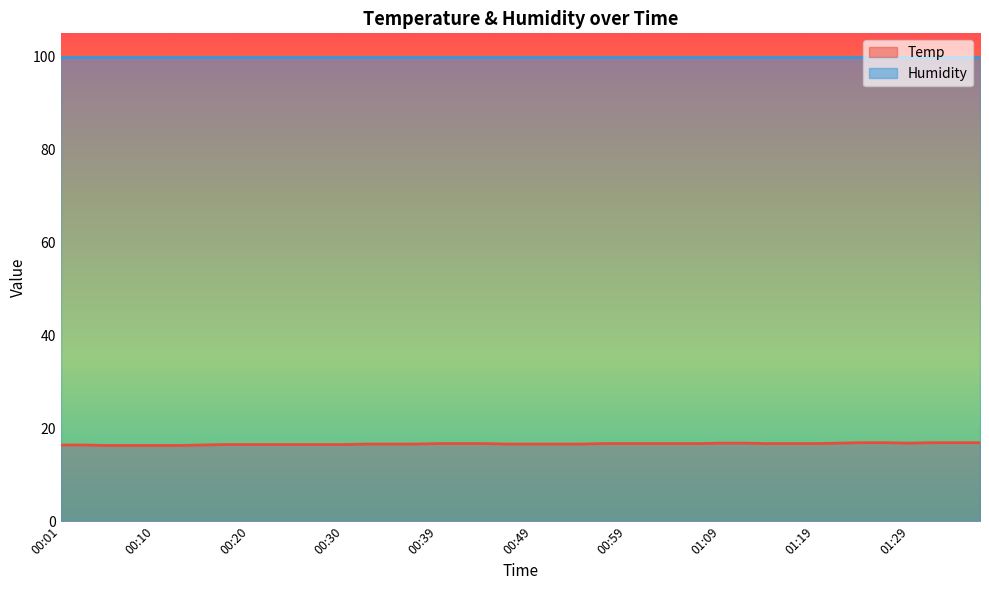

Count the values in the range 16 to 17.

40